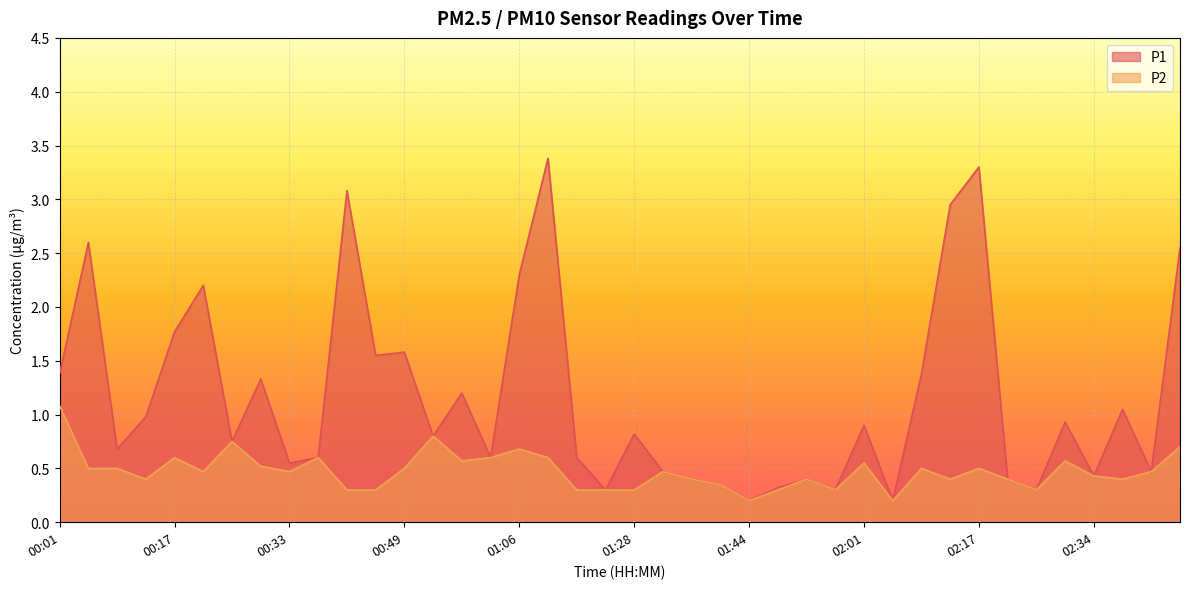

Reading right to left, what are all the values shown in this chart?

P1: 2.5	0.5	1.1	0.4	0.9	0.3	0.4	3.3	3.0	1.4	0.2	0.9	0.3	0.4	0.3	0.2	0.3	0.4	0.5	0.8	0.3	0.6	3.4	2.3	0.6	1.2	0.8	1.6	1.6	3.1	0.6	0.6	1.3	0.8	2.2	1.8	1.0	0.7	2.6	1.4
P2: 0.7	0.5	0.4	0.4	0.6	0.3	0.4	0.5	0.4	0.5	0.2	0.6	0.3	0.4	0.3	0.2	0.3	0.4	0.5	0.3	0.3	0.3	0.6	0.7	0.6	0.6	0.8	0.5	0.3	0.3	0.6	0.5	0.5	0.8	0.5	0.6	0.4	0.5	0.5	1.1